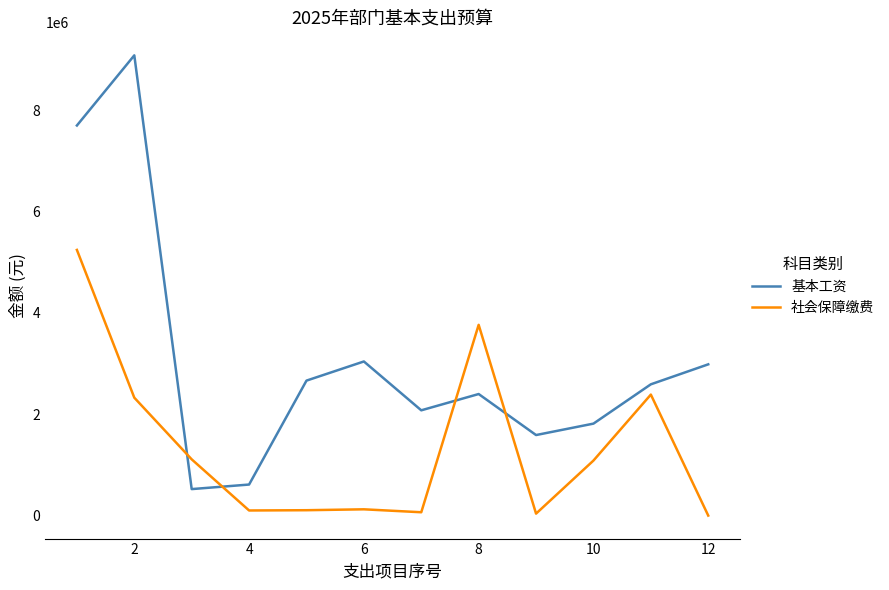

After their last crossing, which series has the higher values: 基本工资 or 社会保障缴费?

基本工资